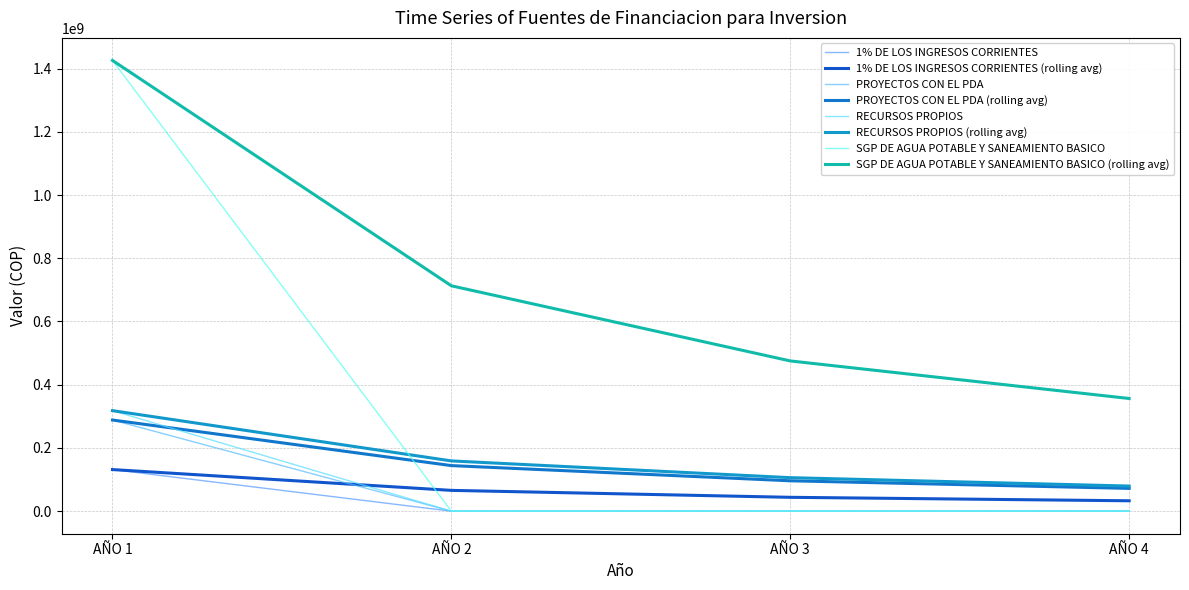

Is it true that SGP DE AGUA POTABLE Y SANEAMIENTO BASICO equals 199662122 at AÑO 1?

False